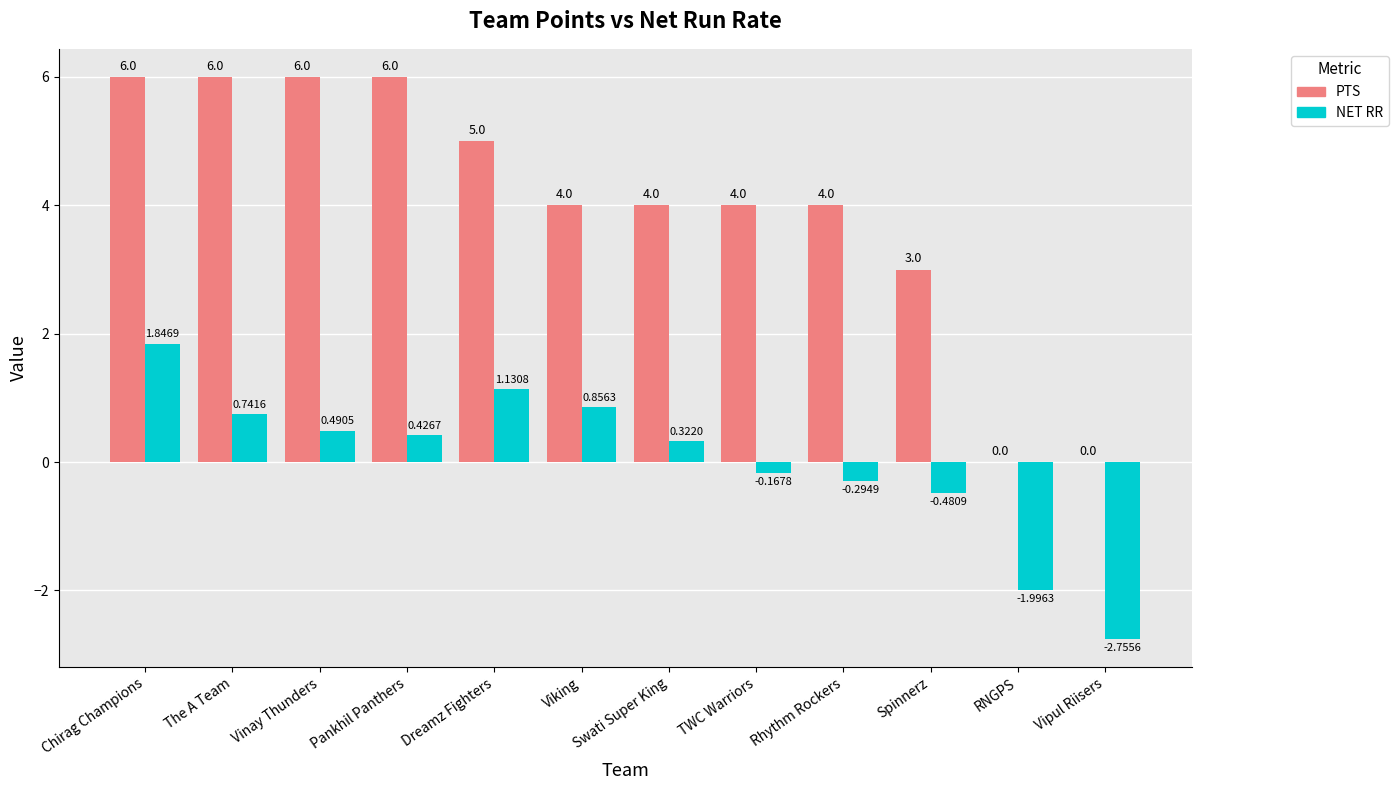

What is the difference between the PTS values at Chirag Champions and Viking?

2.0